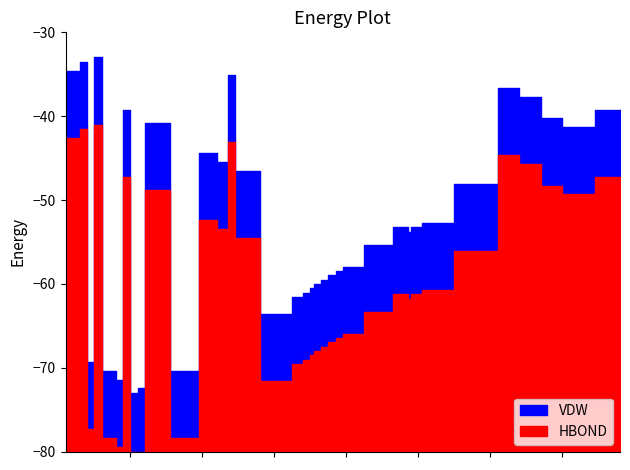

At which category does the chart reach its peak across all series?

6